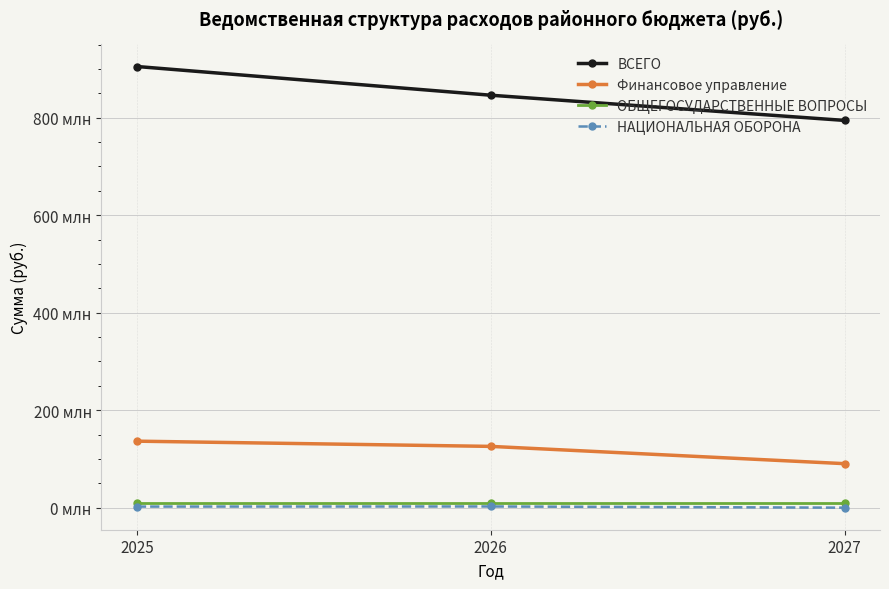

What is the approximate value of Финансовое управление at 2027?

90270353.8